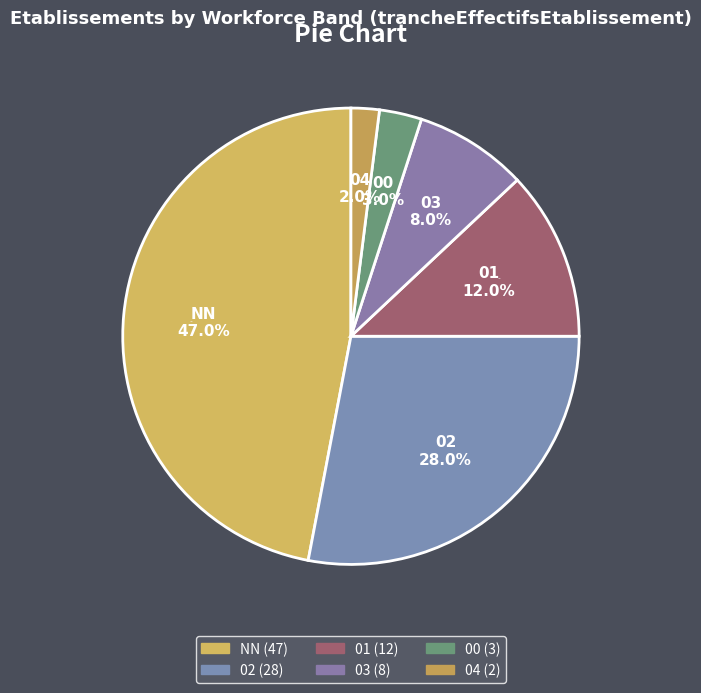

Does 02 account for over 50% of the chart?

No